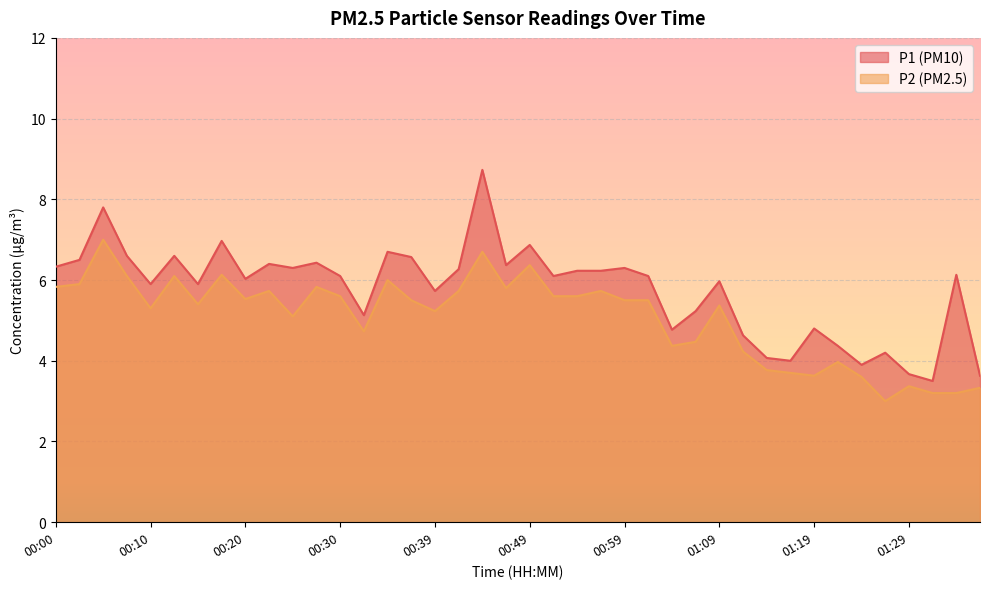

At 01:02, list the series in order from largest to smallest.

P1, P2